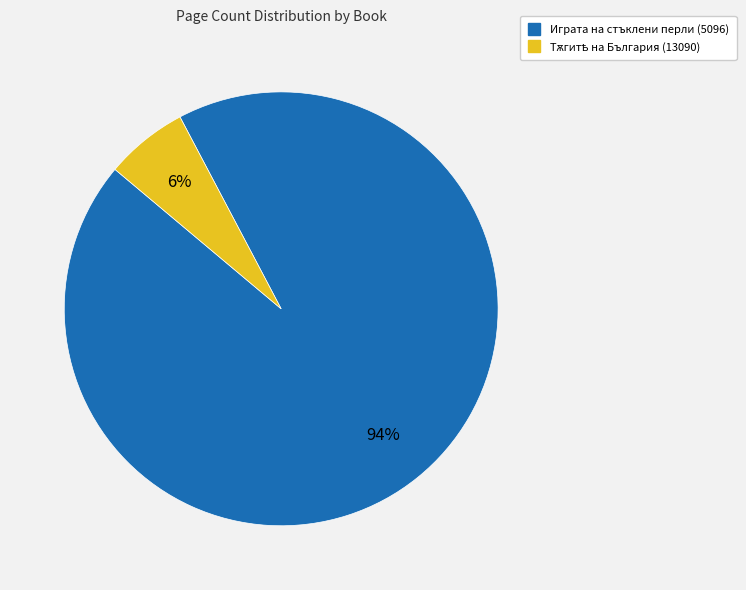

Is it true that Играта на стъклени перли (5096) is 94% of the pie?

True